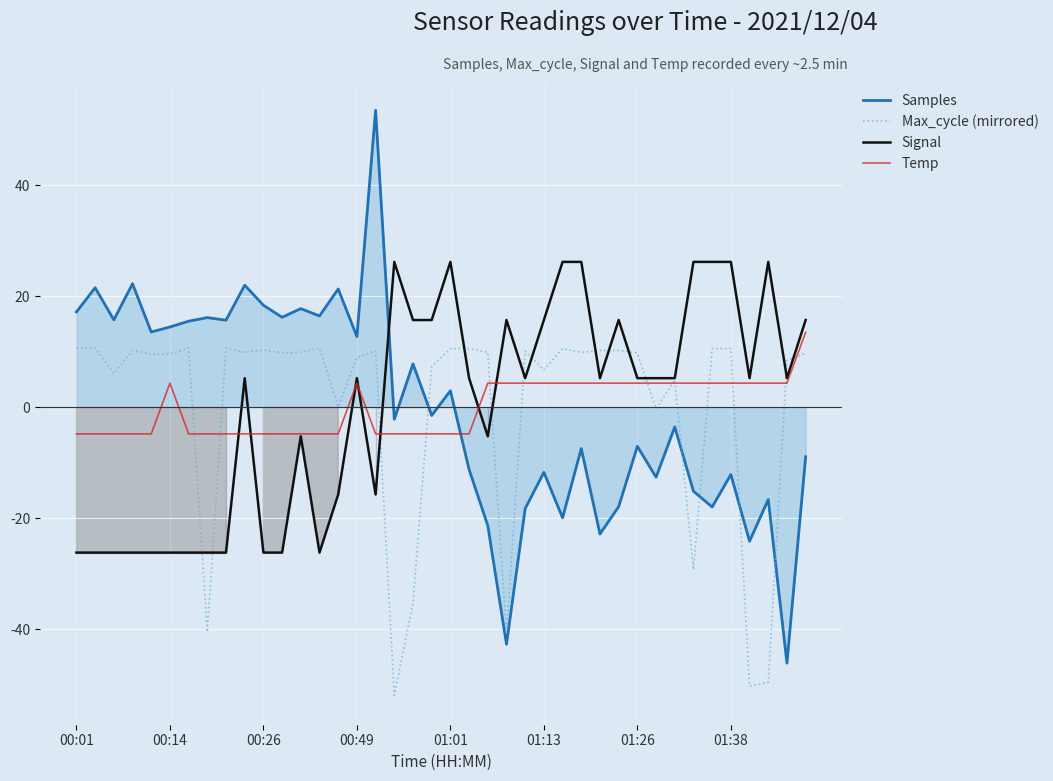

What is the spread (max minus min) of values at 16?

69.2